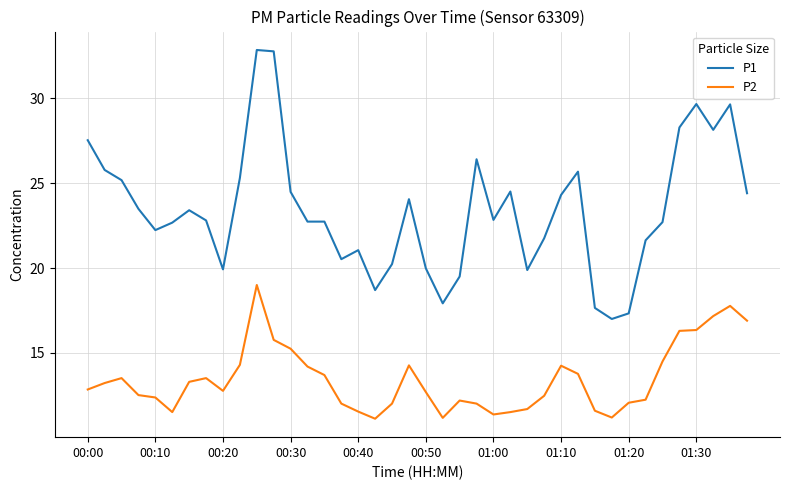

What is the difference between the maximum and minimum values in the P1 series?

15.8